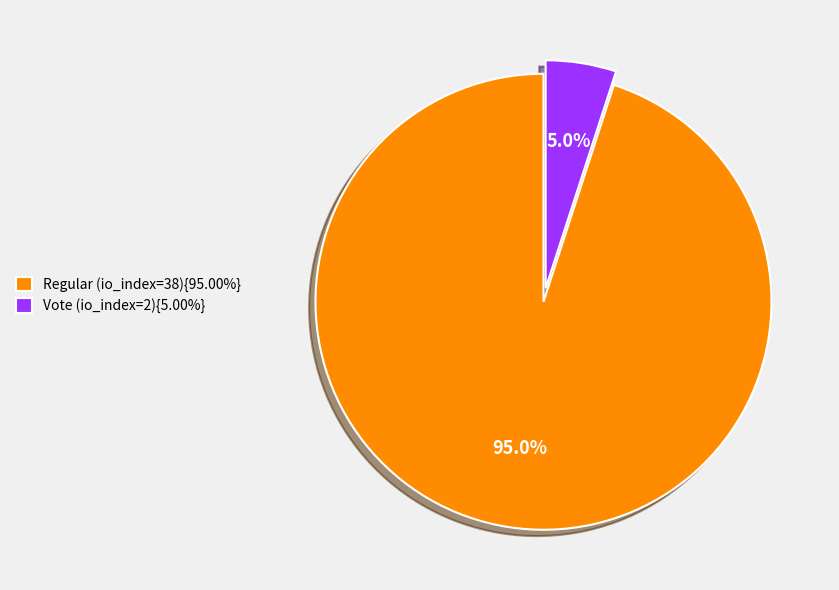

Is Vote (io_index=2){5.00%} the majority of the pie?

No